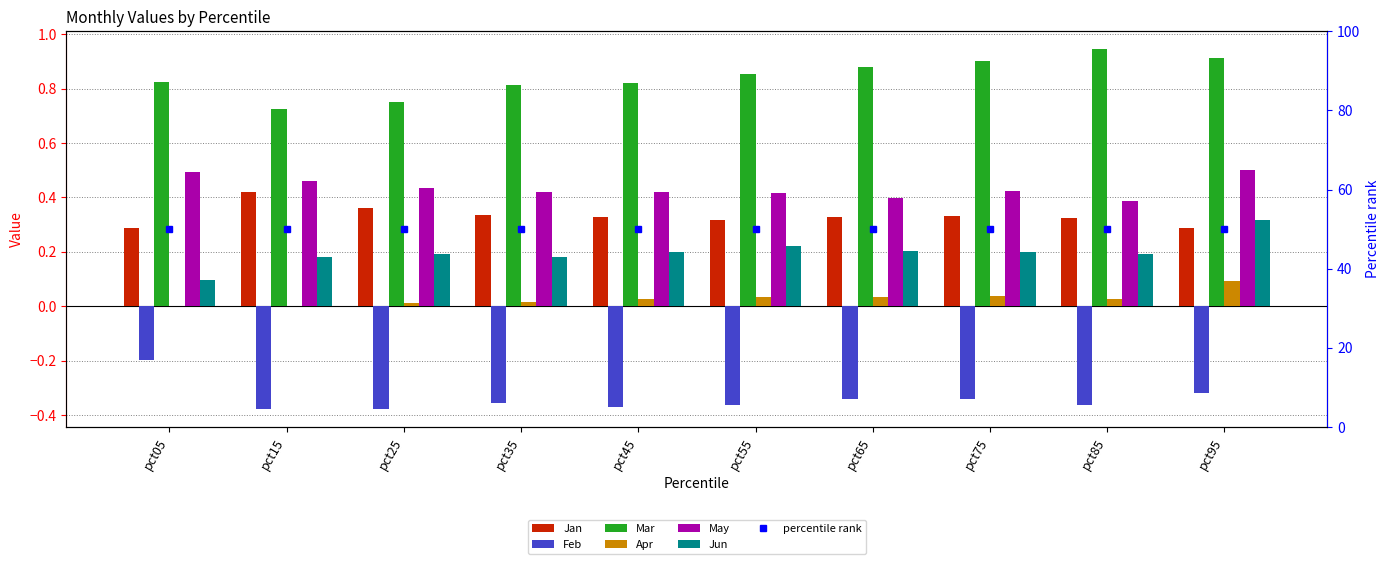

What is the smallest value displayed?

-0.4